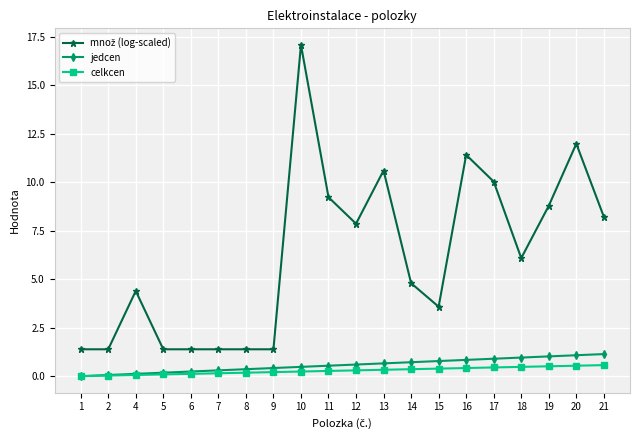

What is the greatest value displayed?

17.1